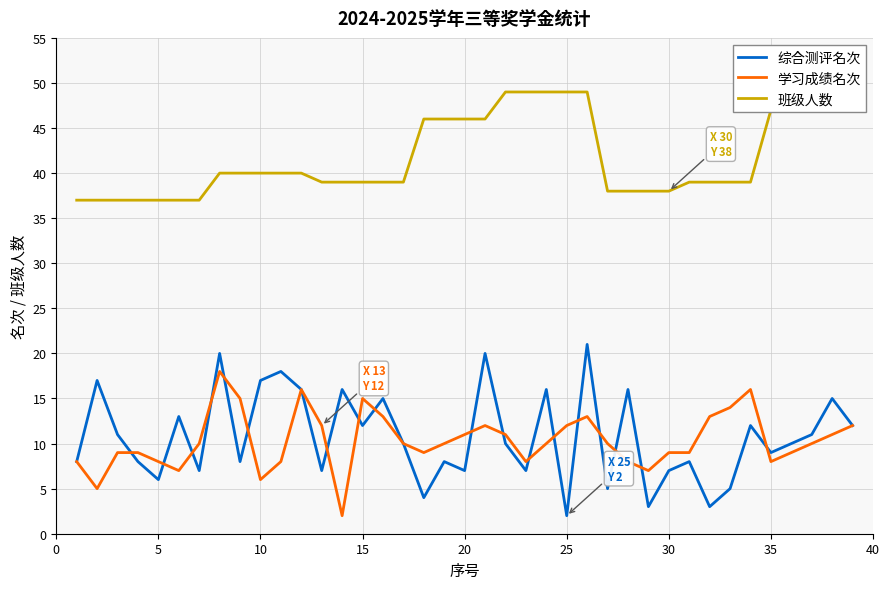

In 综合测评名次, how many points are lower than both neighbors (excluding endpoints)?

13